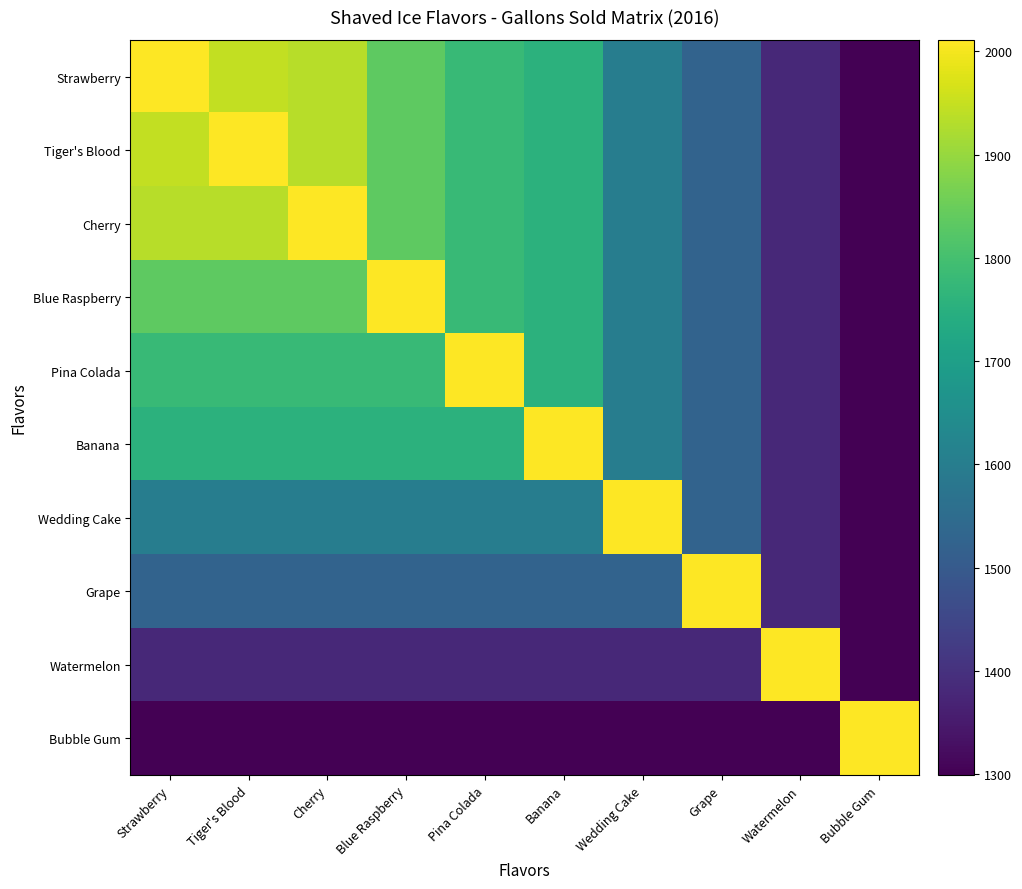

At which category does the chart reach its minimum across all series?

Bubble Gum